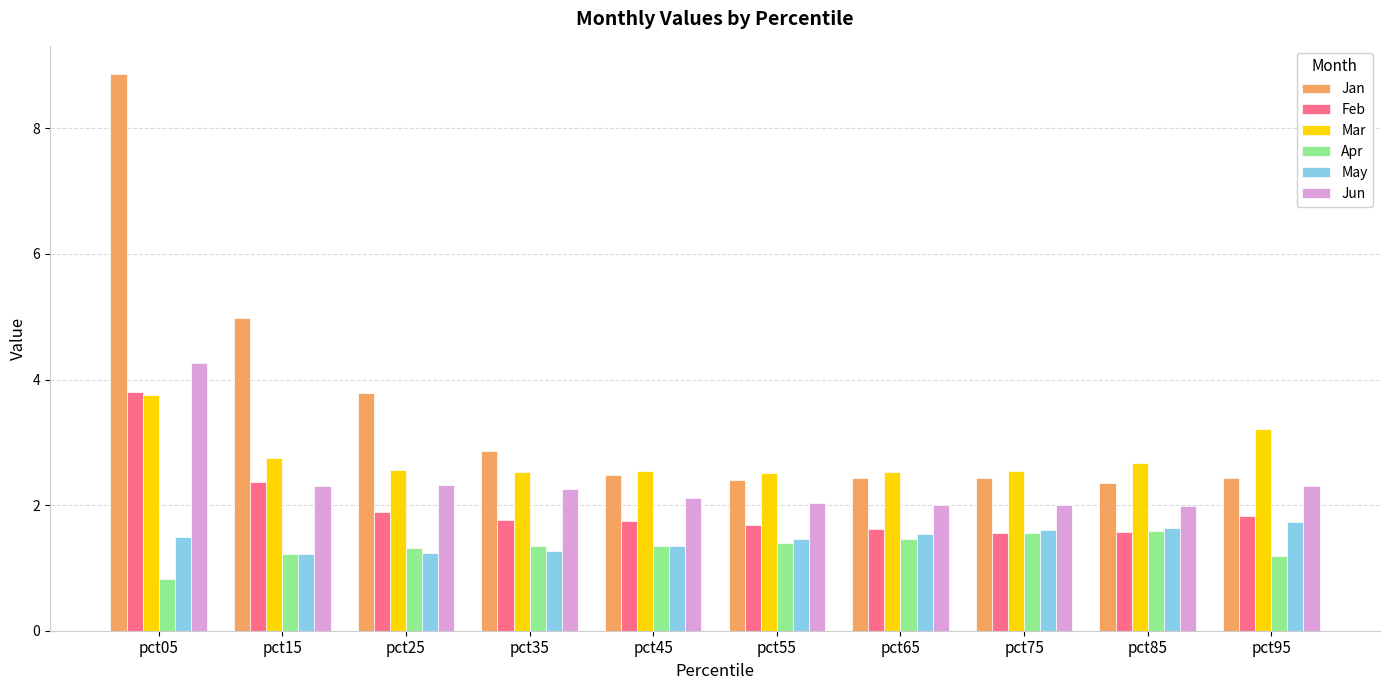

What is the approximate value of Feb at pct95?

1.8